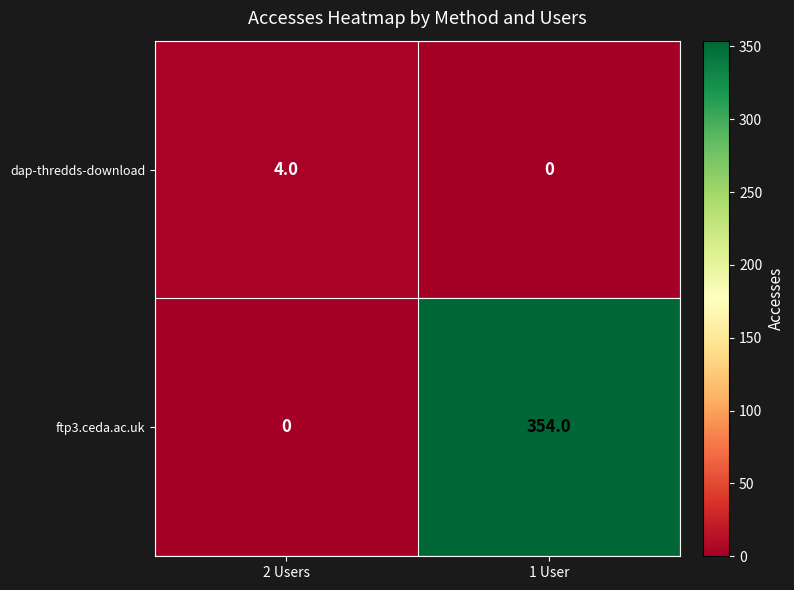

What is the approximate value of ftp3.ceda.ac.uk at 1 User?

354